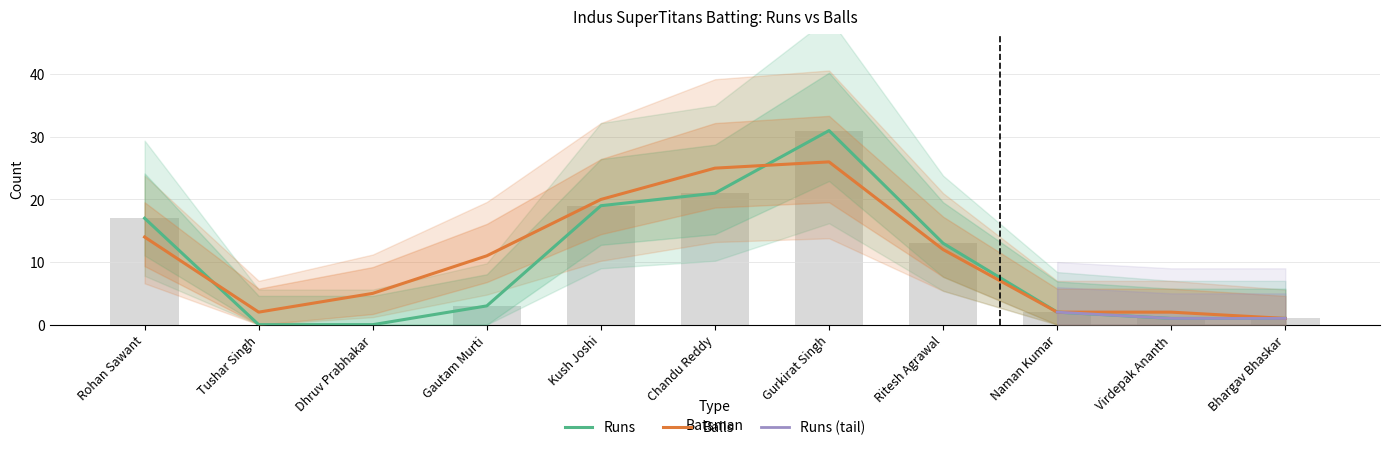

What position from the right is Gurkirat Singh?

5